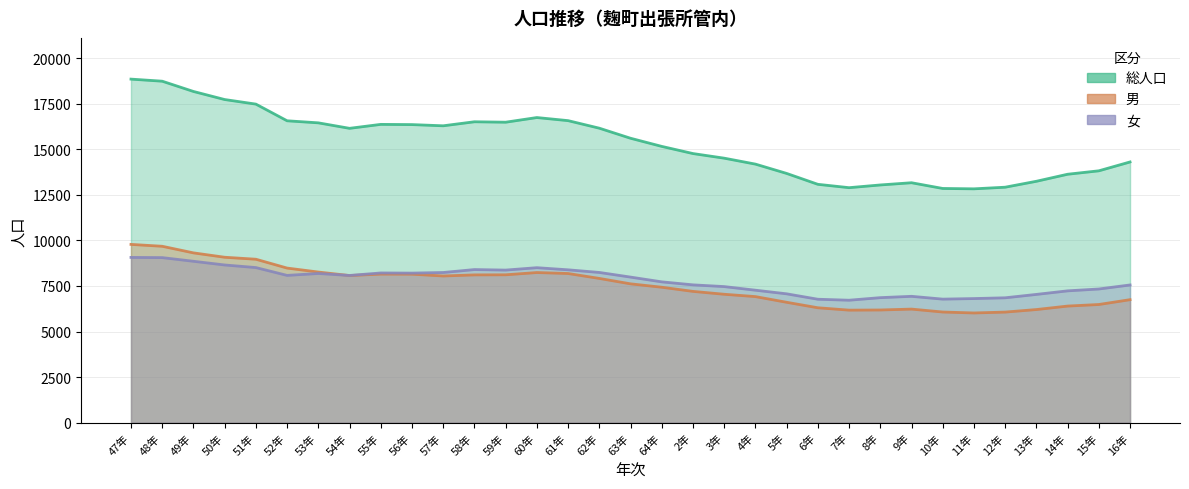

Rank the series at 15年 from lowest to highest value.

男, 女, 総人口